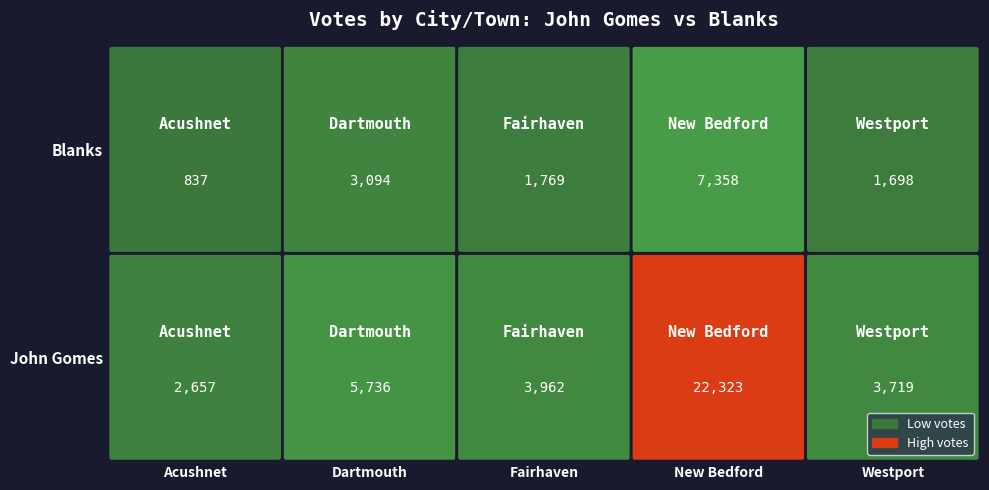

What is the sum of the Westport values at Blanks and John Gomes?

5417